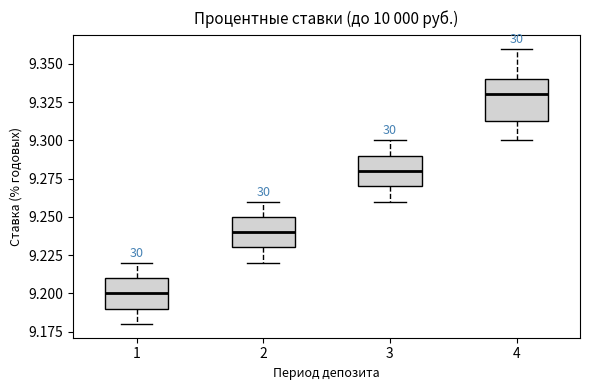

Where is the upper edge of the box at x = 2 on the y-axis? The values are not printed on the chart, so give them approximately, as read against the axis.

9.250